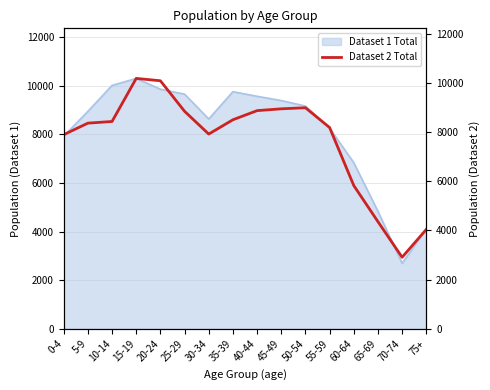

What is the value of the 5th point from the left?

10089